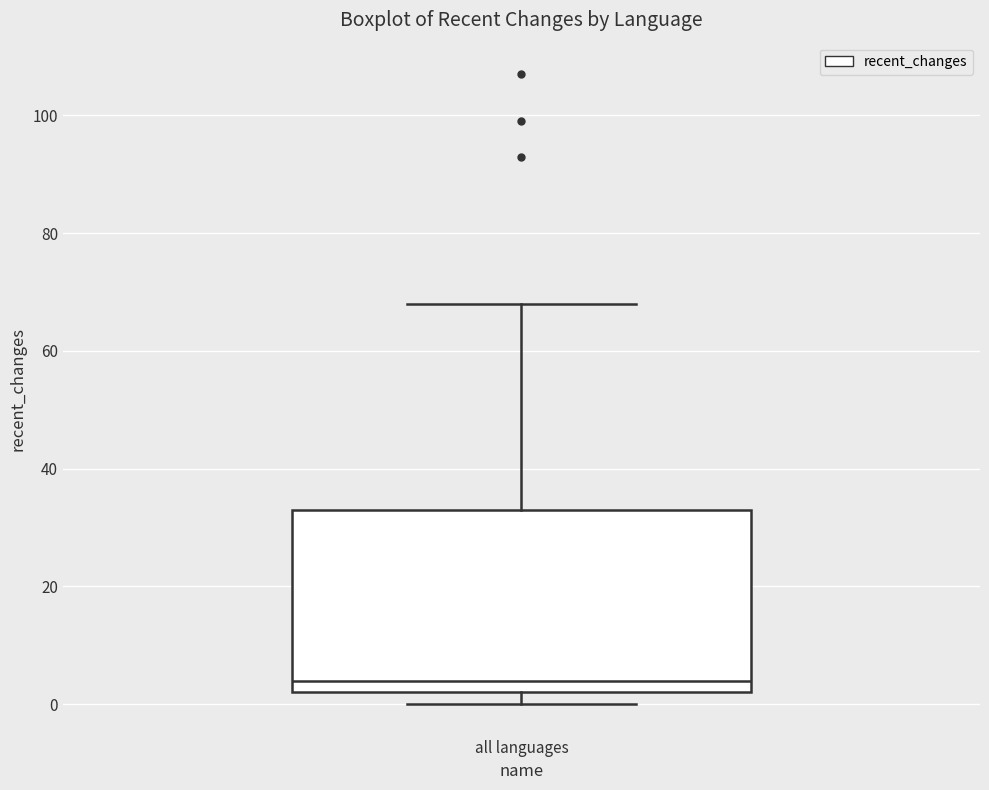

Transcribe this box plot: give where the median line is, the range the box spans, and where the two whiskers end, as read against the y-axis. The values are not printed on the chart, so give them approximately, as read against the axis.

median 4, box 2 to 34, whiskers 0 to 68